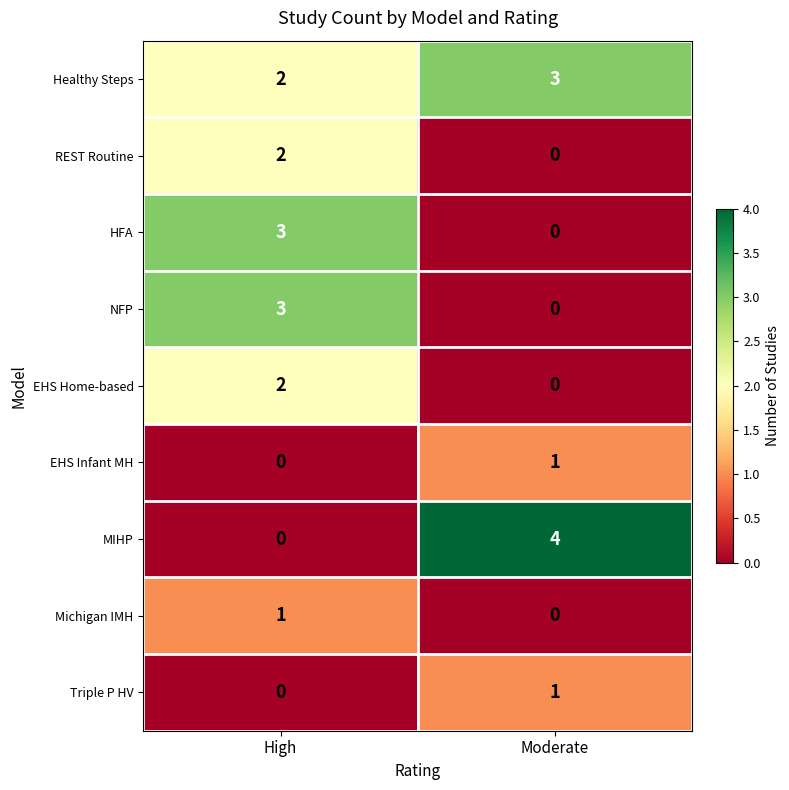

Rank the categories by EHS Infant MH value from highest to lowest.

Moderate, High